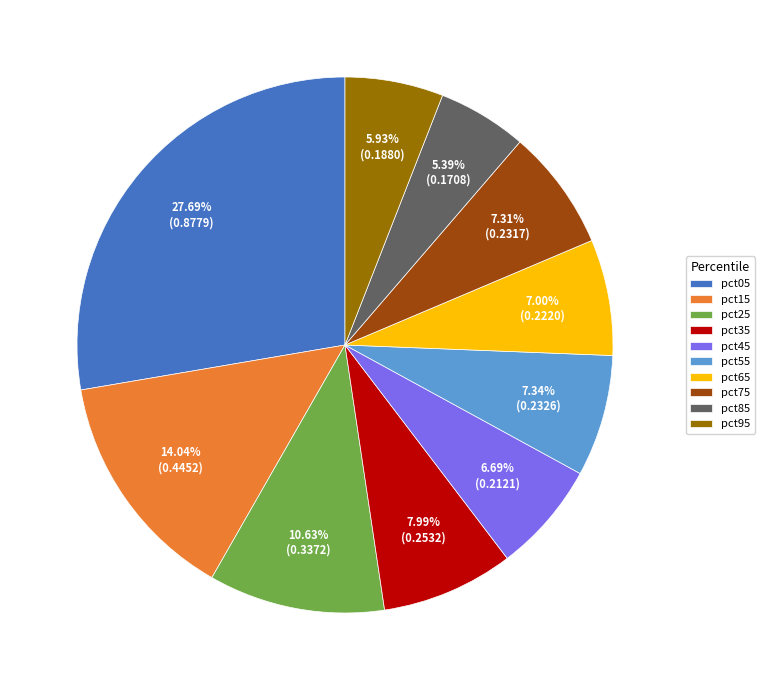

What percentage is NOT represented by pct75?

92.7%